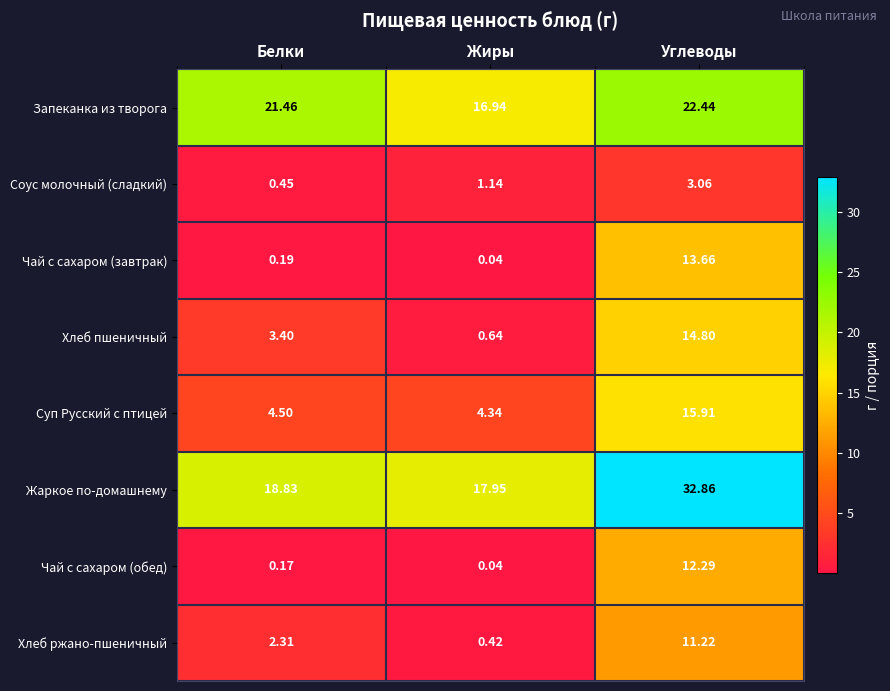

At which category is the sum across all series the highest?

Углеводы